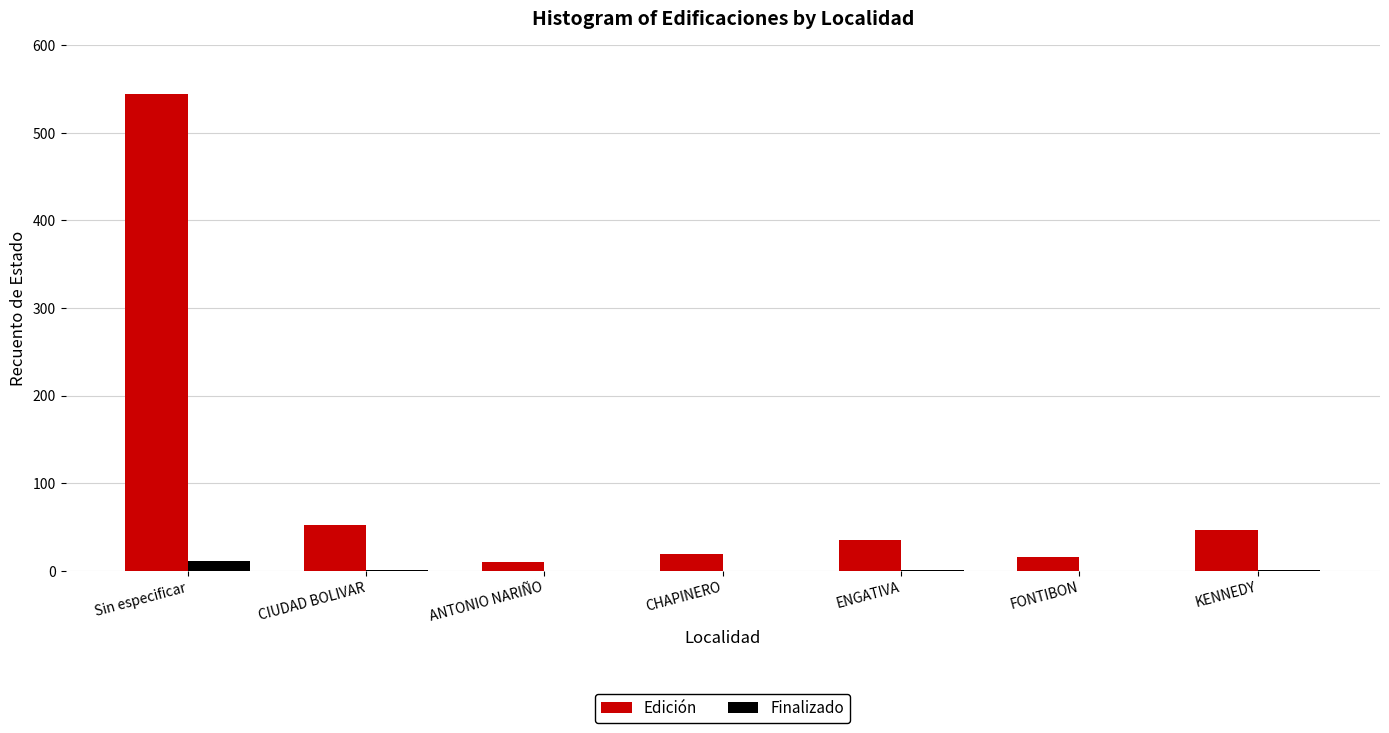

At which category does the chart reach its peak across all series?

Sin especificar